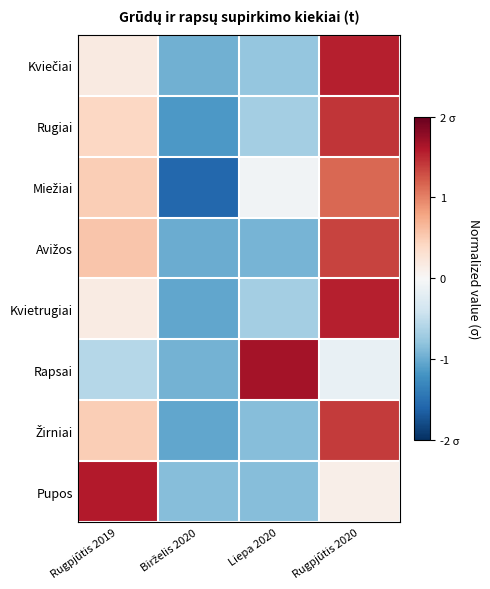

What is the difference between the highest and lowest values at Liepa 2020?

2.6